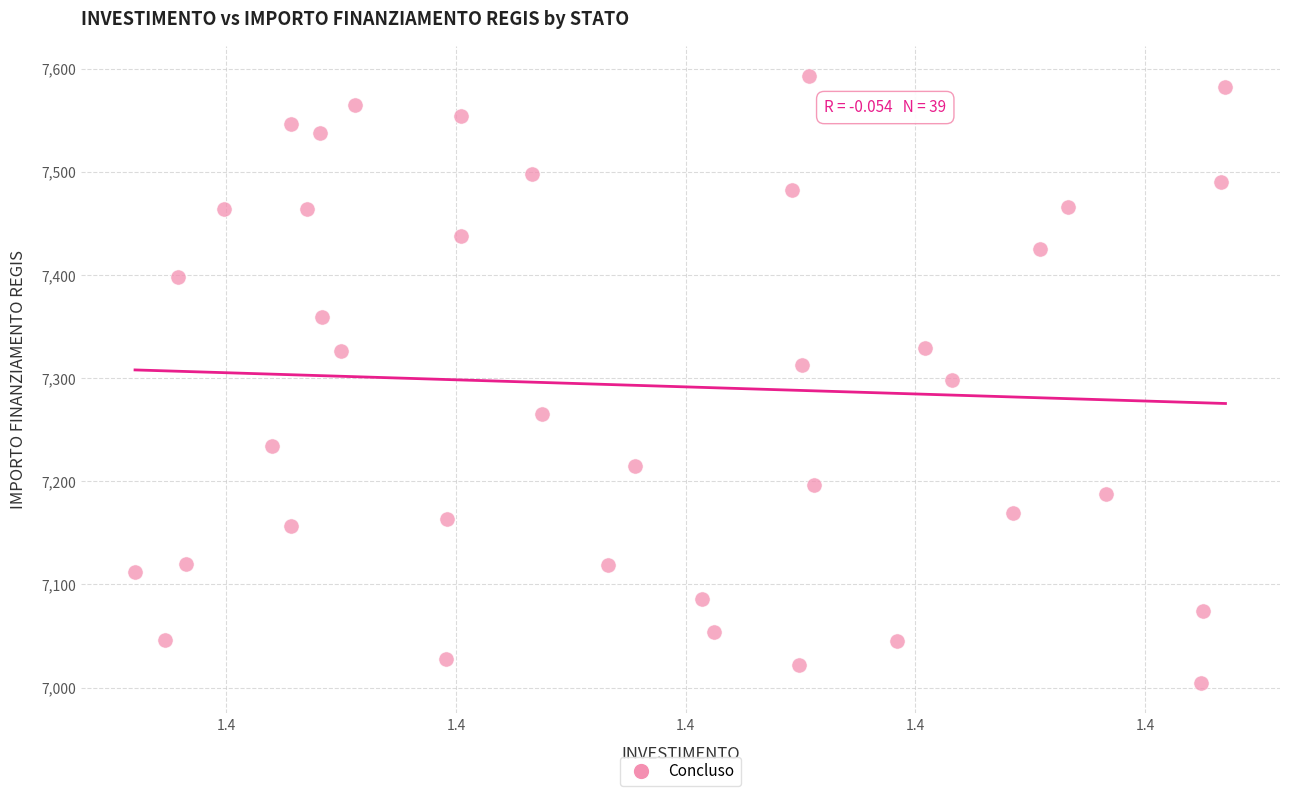

What is the range of Y values (max minus min)?

588.8